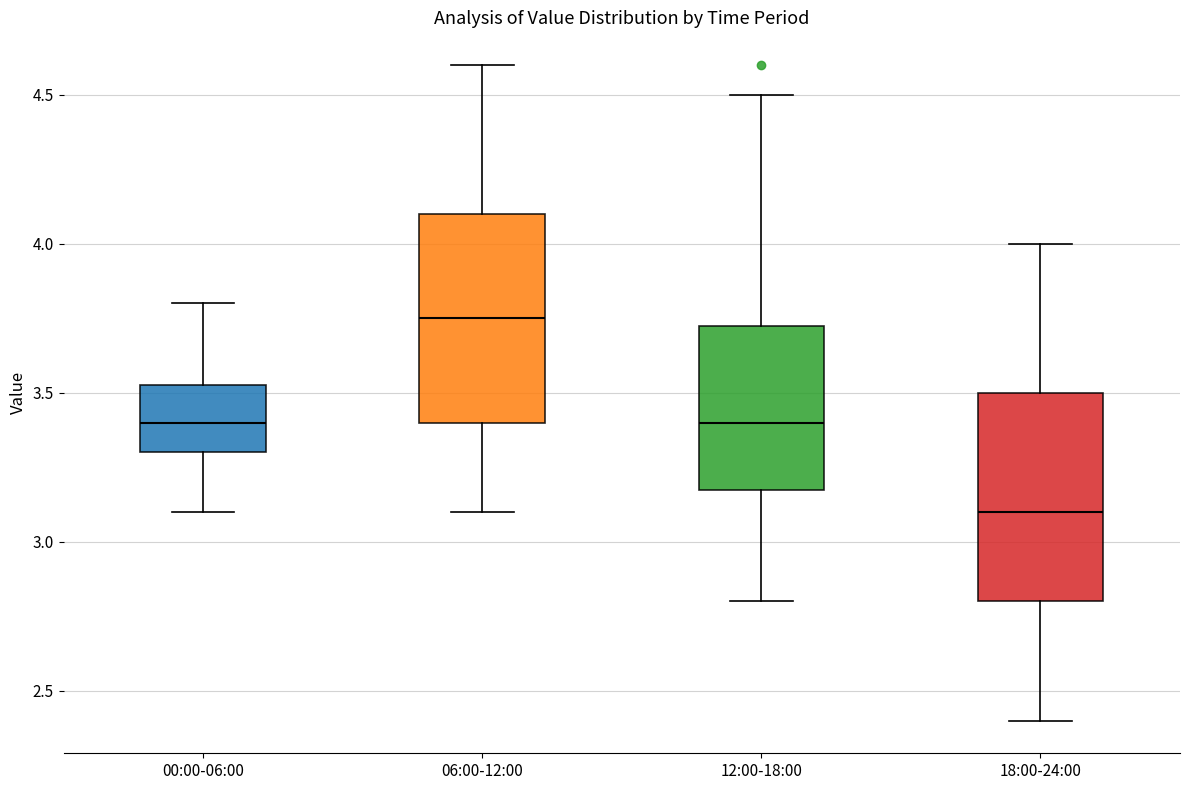

Reading left to right, read every box against the y-axis: the position of its median line, the range the box covers, and the ends of its whiskers. The values are not printed on the chart, so give them approximately, as read against the axis.

00:00-06:00: median 3.40, box 3.30 to 3.55, whiskers 3.10 to 3.80
06:00-12:00: median 3.75, box 3.40 to 4.10, whiskers 3.10 to 4.60
12:00-18:00: median 3.40, box 3.20 to 3.75, whiskers 2.80 to 4.50
18:00-24:00: median 3.10, box 2.80 to 3.50, whiskers 2.40 to 4.00